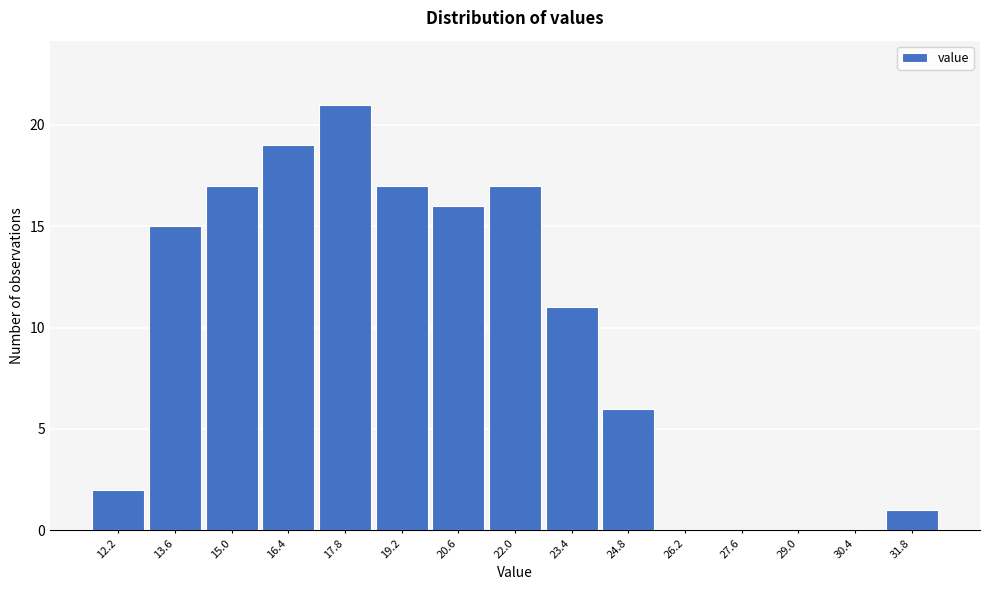

What is the height of the bar covering 24.2 to 25.6 on the x-axis? Neither the bar edges nor the heights are printed on the chart, so give them approximately, as read against the axes.

6